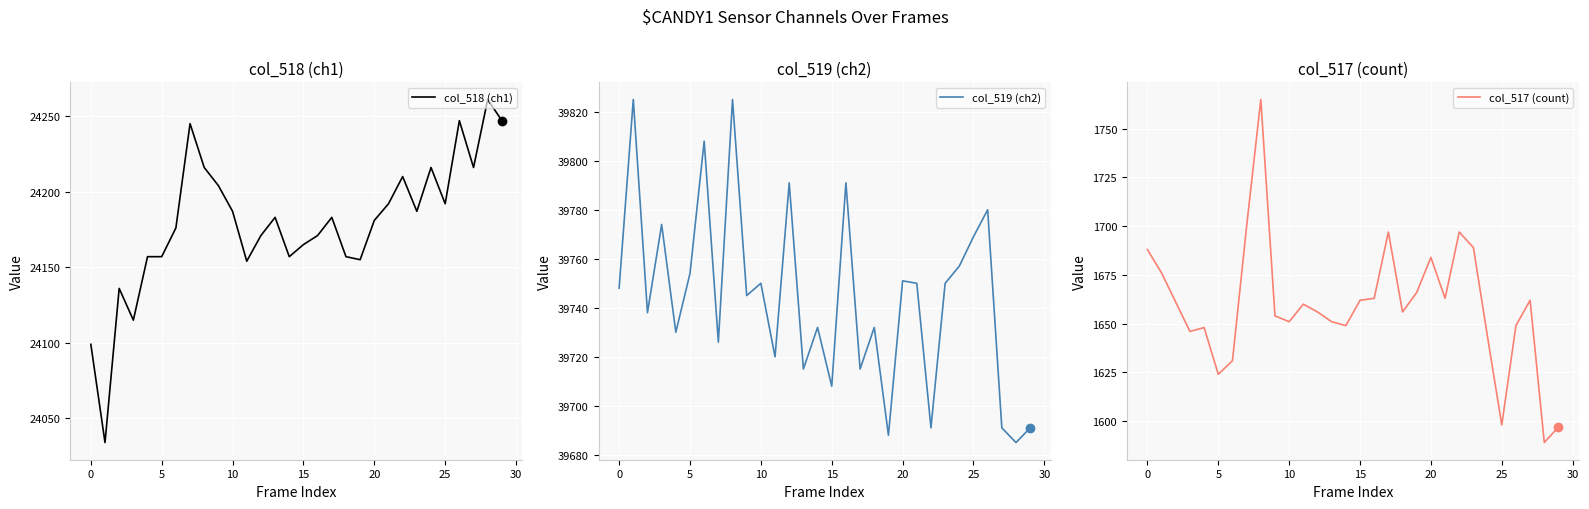

How many data points in col_517 (count) are above 1660?

14